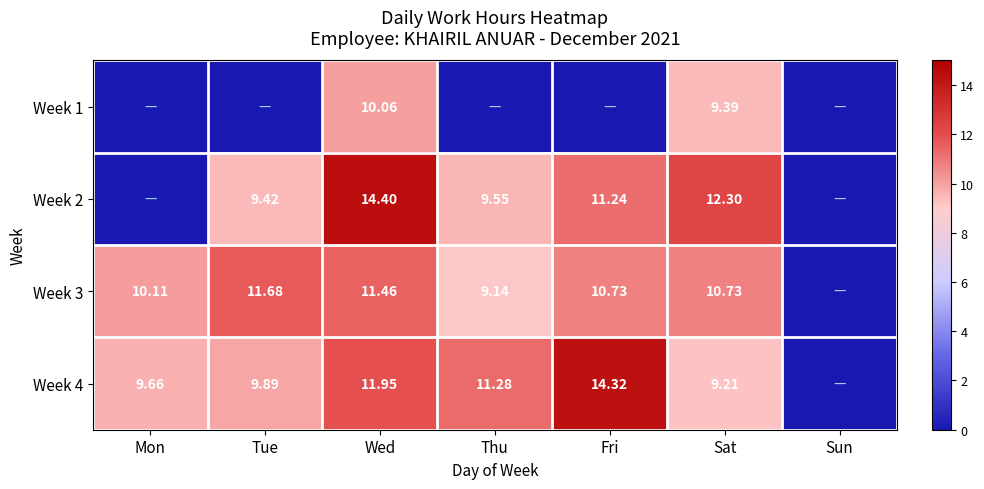

What is the maximum value shown in the chart?

14.4